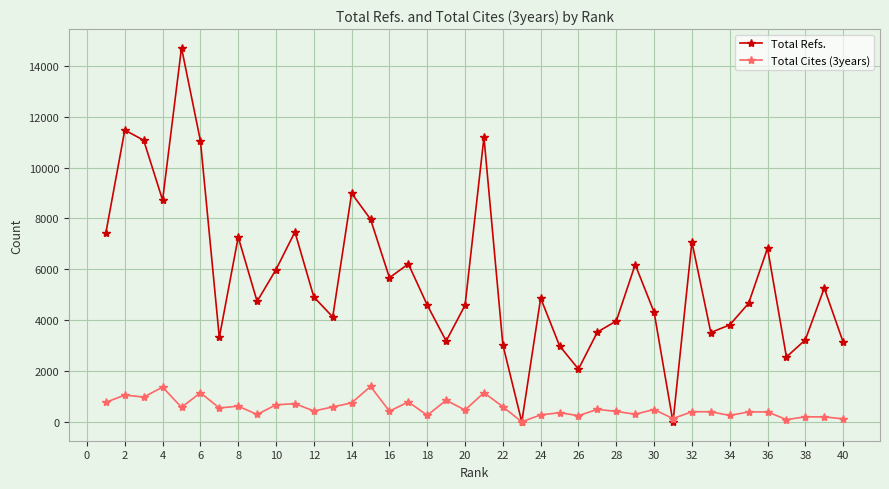

How many interior local valleys does the Total Refs. series have?

11